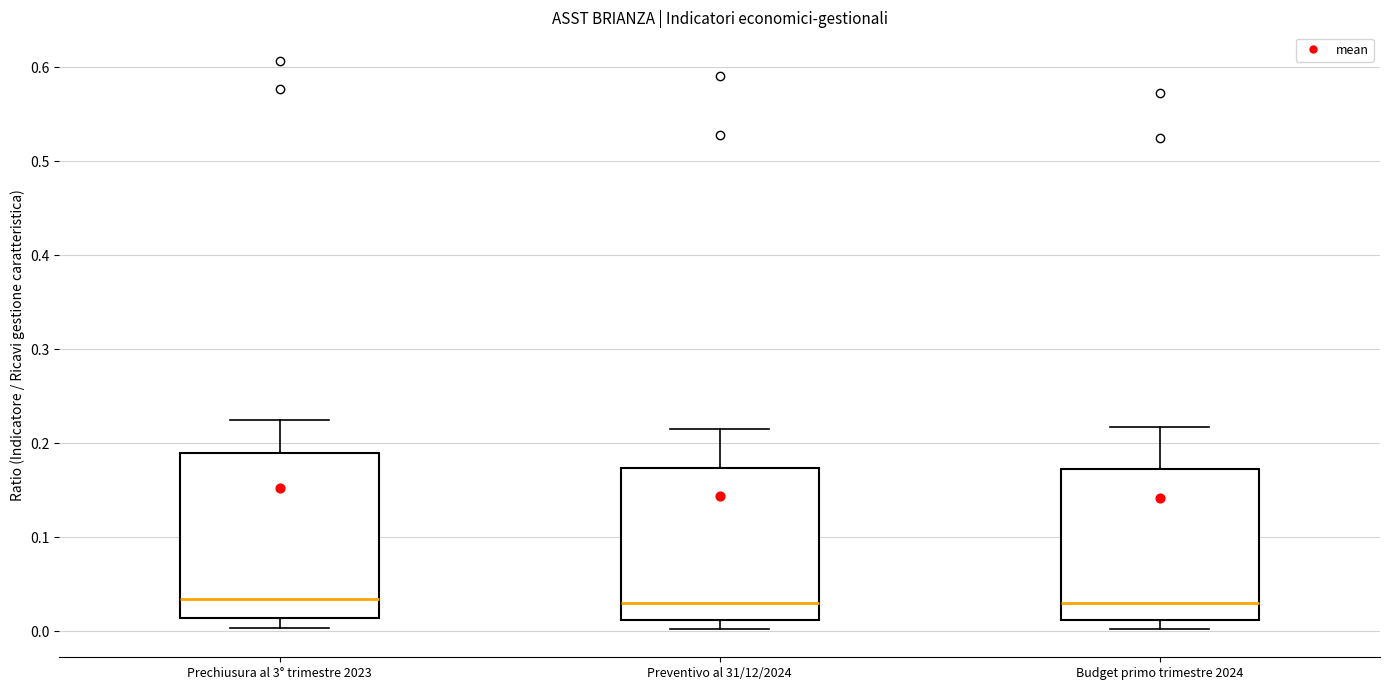

Reading left to right, transcribe this box plot: for each box, give where its median line is, the range the box spans, and where its two whiskers end, as read against the y-axis. The values are not printed on the chart, so give them approximately, as read against the axis.

Prechiusura al 3° trimestre 2023: median 0.03, box 0.01 to 0.19, whiskers 0.00 to 0.22
Preventivo al 31/12/2024: median 0.03, box 0.01 to 0.17, whiskers 0.00 to 0.22
Budget primo trimestre 2024: median 0.03, box 0.01 to 0.17, whiskers 0.00 to 0.22